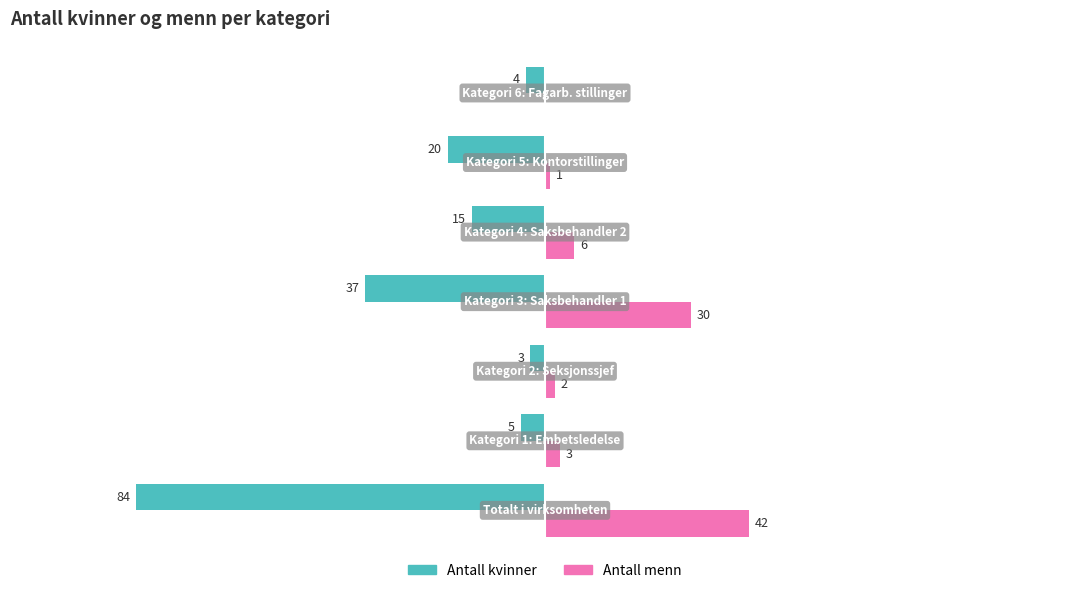

Which series has the largest total across all categories?

Antall menn